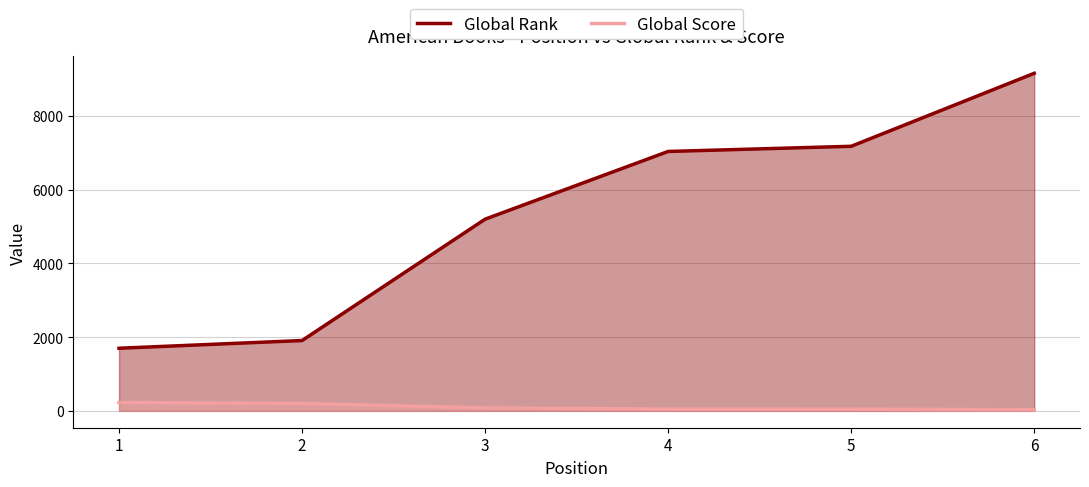

Between 5 and 1, which is larger?

5